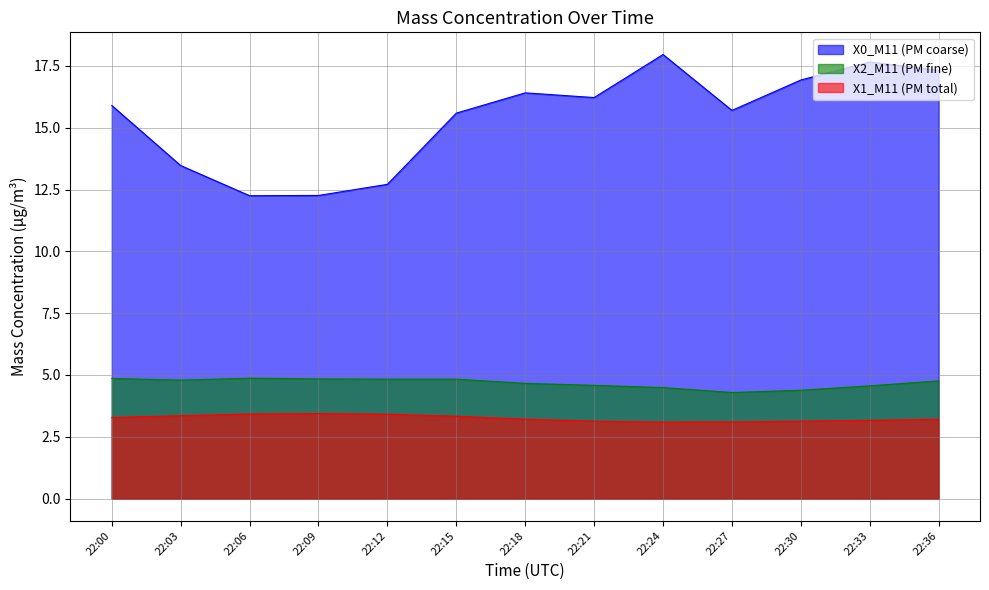

Which category has the highest value in the X0_M11 (PM coarse) series?

22:24